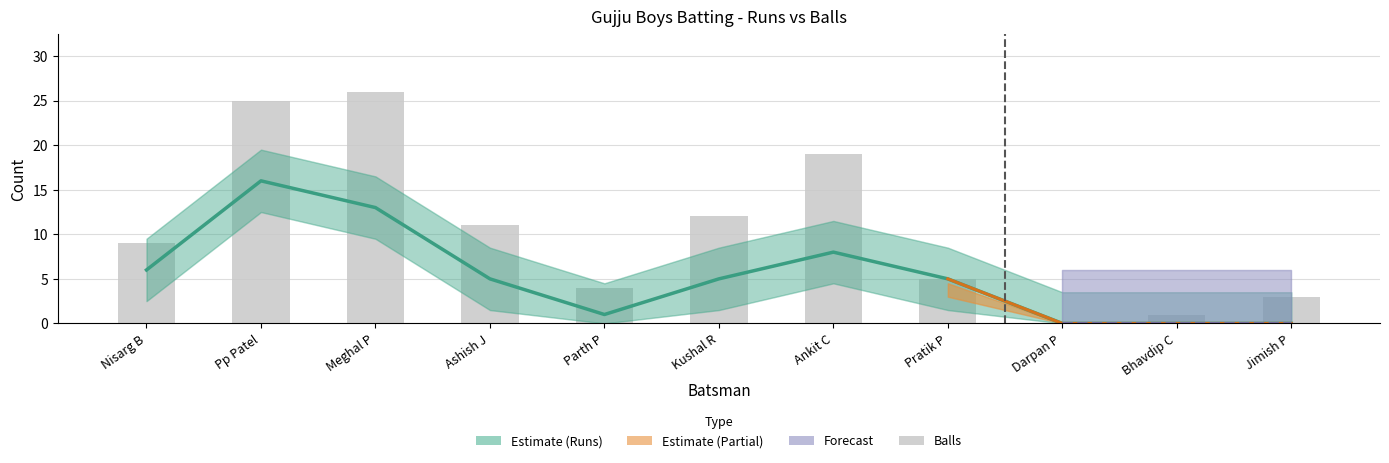

Which series changed the most between Parth P and Pratik P?

Runs